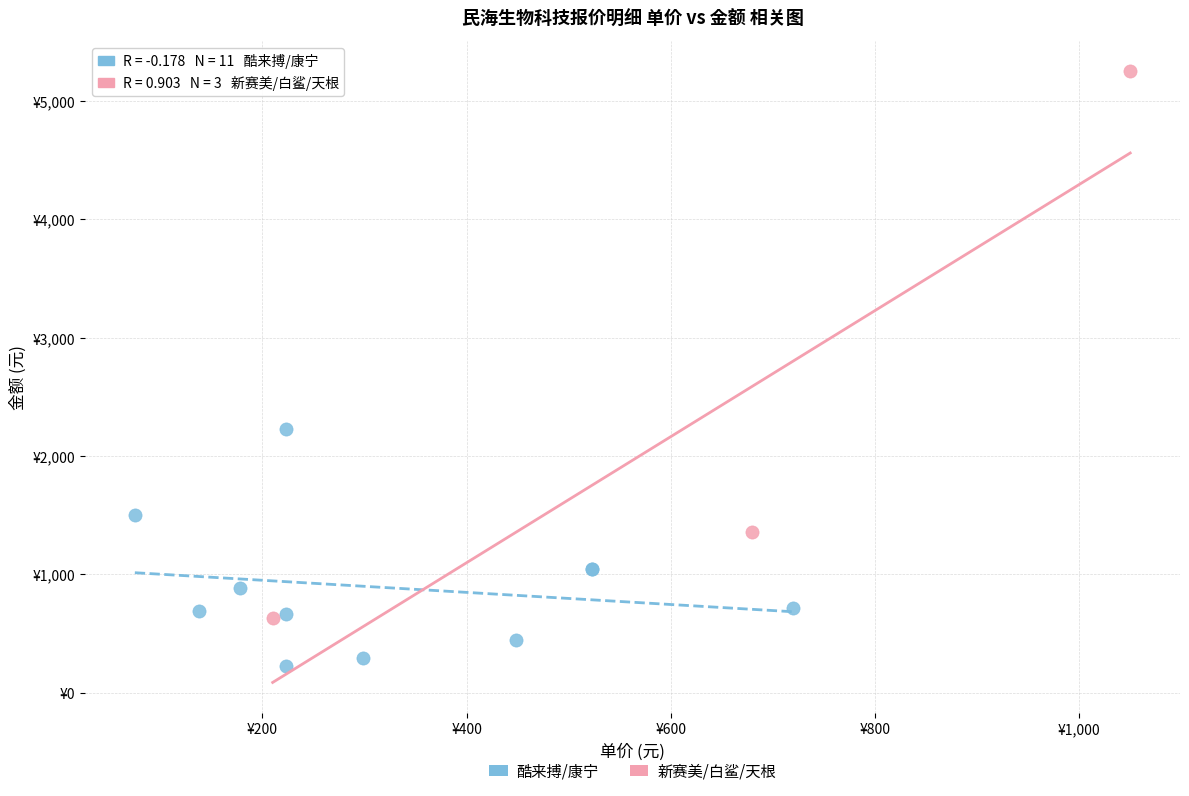

Which series contains the lowest Y value?

酷来搏/康宁